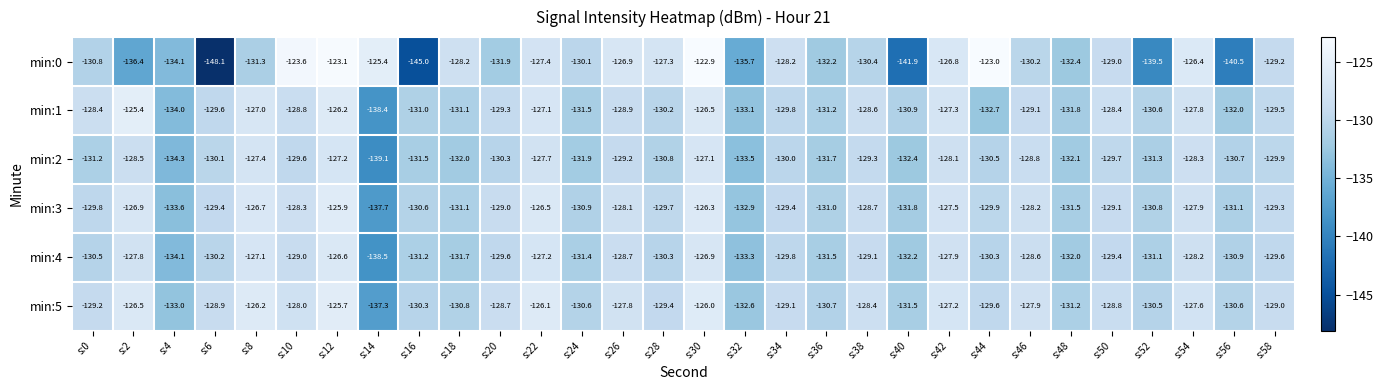

Where is min:3 nearest to the value -131?

s:36